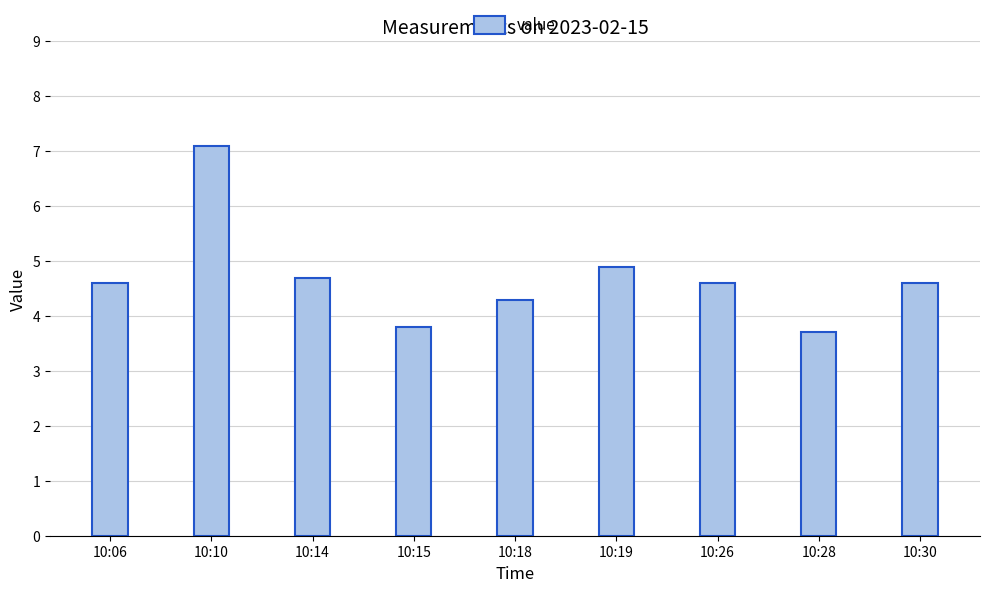

The chart shows a value of 4.9 at 10:19. True or false?

True